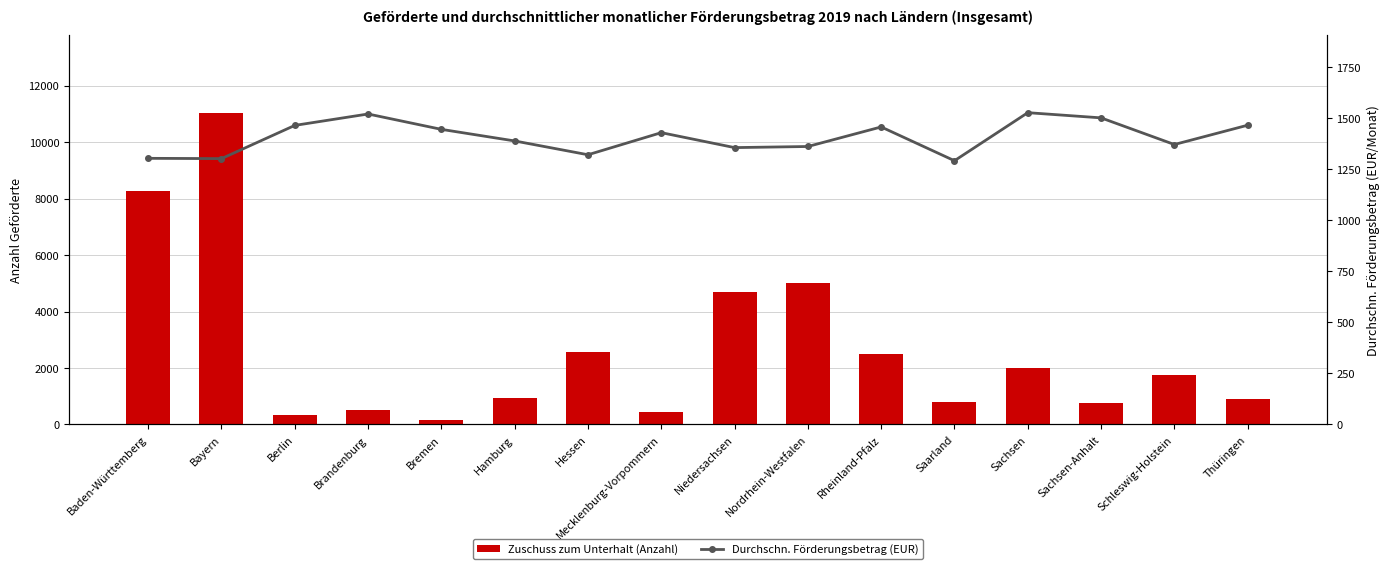

What is the difference between the maximum and minimum values in the Durchschn. Förderungsbetrag (EUR) series?

235.2